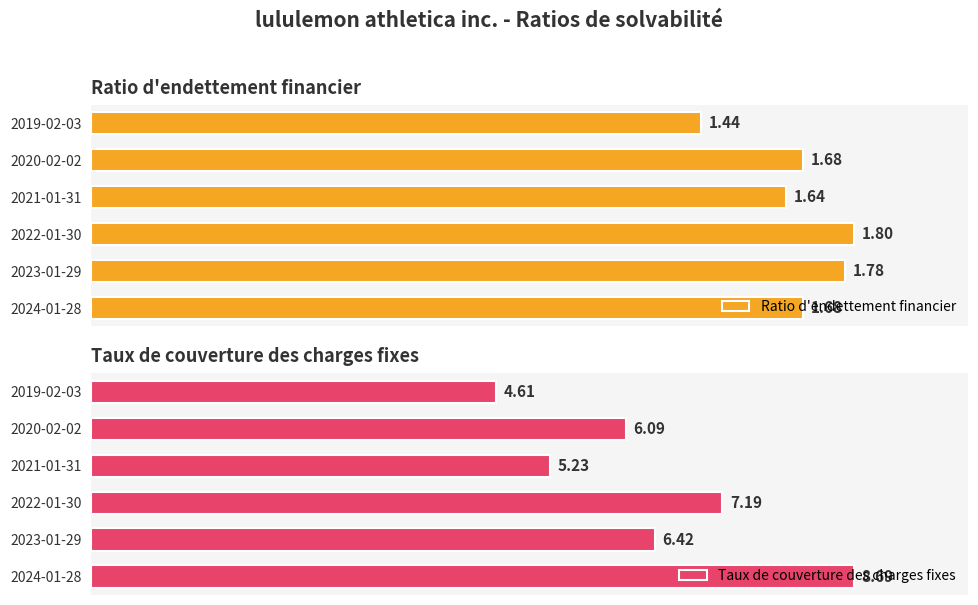

What is the lowest value of the Taux de couverture des charges fixes series?

4.6